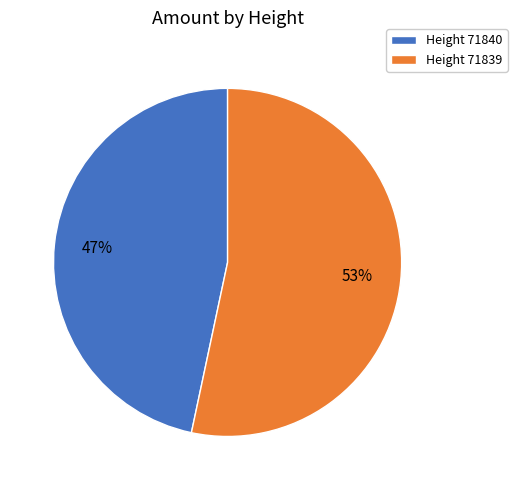

What is the majority slice?

Height 71839